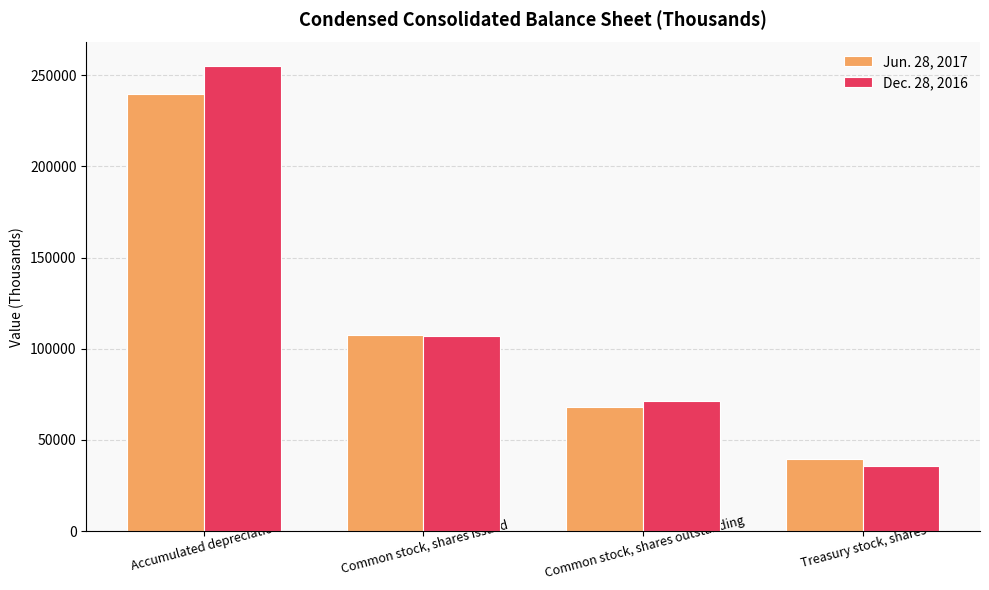

At how many categories does at least one series exceed 197219?

1